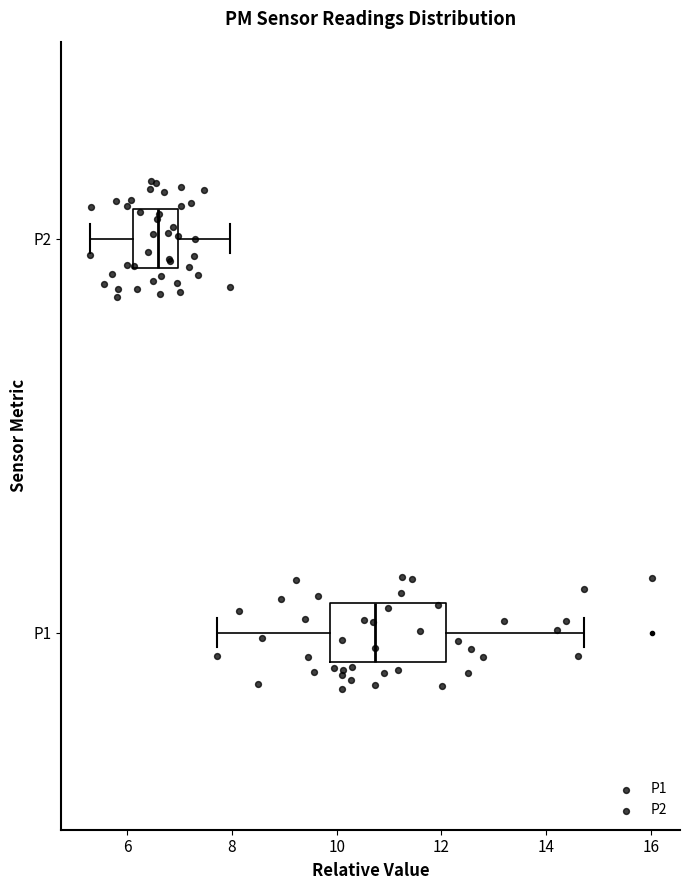

Reading bottom to top, transcribe this box plot: for each box, give where its median line is, the range the box spans, and where its two whiskers end, as read against the x-axis. The values are not printed on the chart, so give them approximately, as read against the axis.

P1: median 10.8, box 9.8 to 12.0, whiskers 7.8 to 14.8
P2: median 6.6, box 6.2 to 7.0, whiskers 5.2 to 8.0